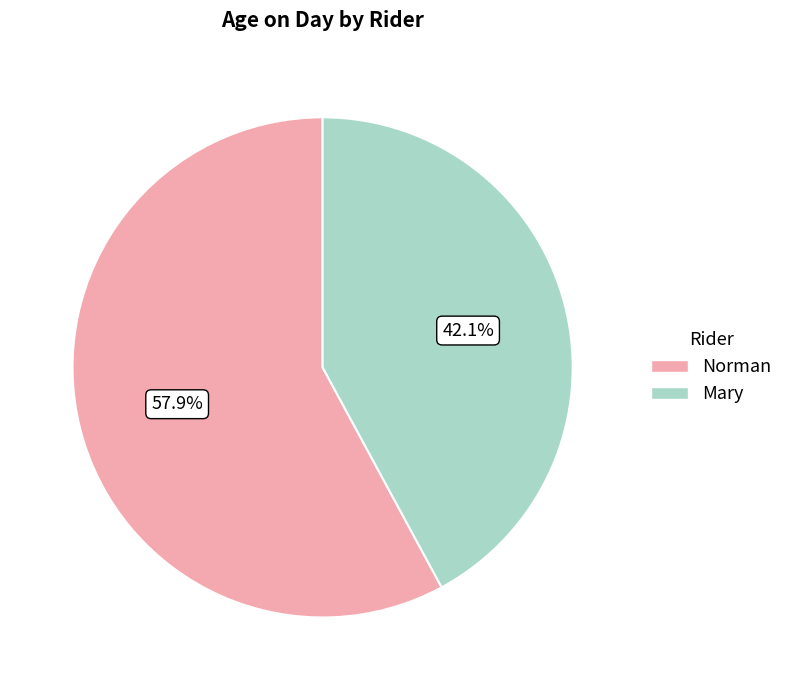

To the nearest percent, what is the difference between the largest and smallest slice percentages?

16%